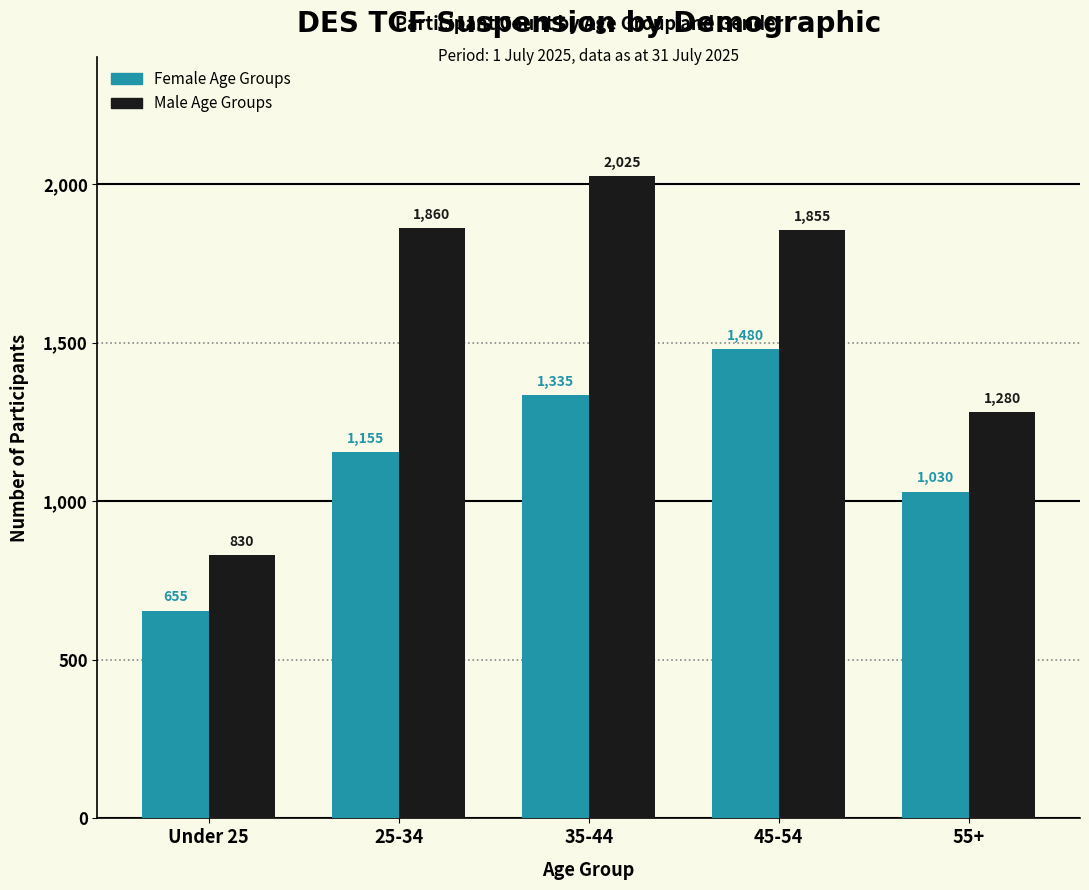

Reading left to right, extract all data points from this chart.

Female Age Groups: Under 25=655	25-34=1155	35-44=1335	45-54=1480	55+=1030
Male Age Groups: Under 25=830	25-34=1860	35-44=2025	45-54=1855	55+=1280